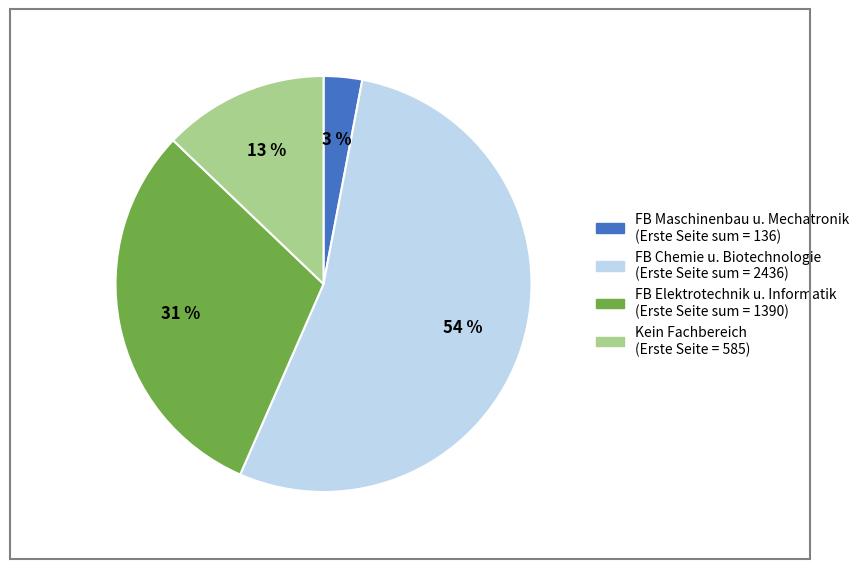

Count the number of slices in the pie.

4